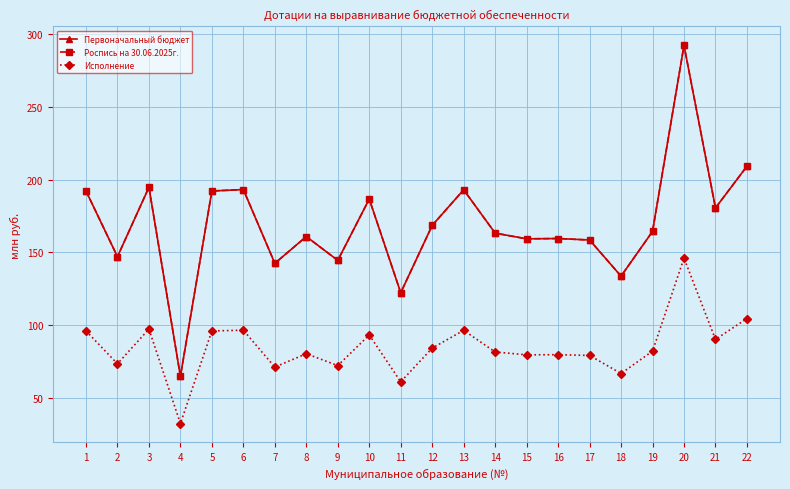

Which series has the widest spread of values?

Первоначальный бюджет